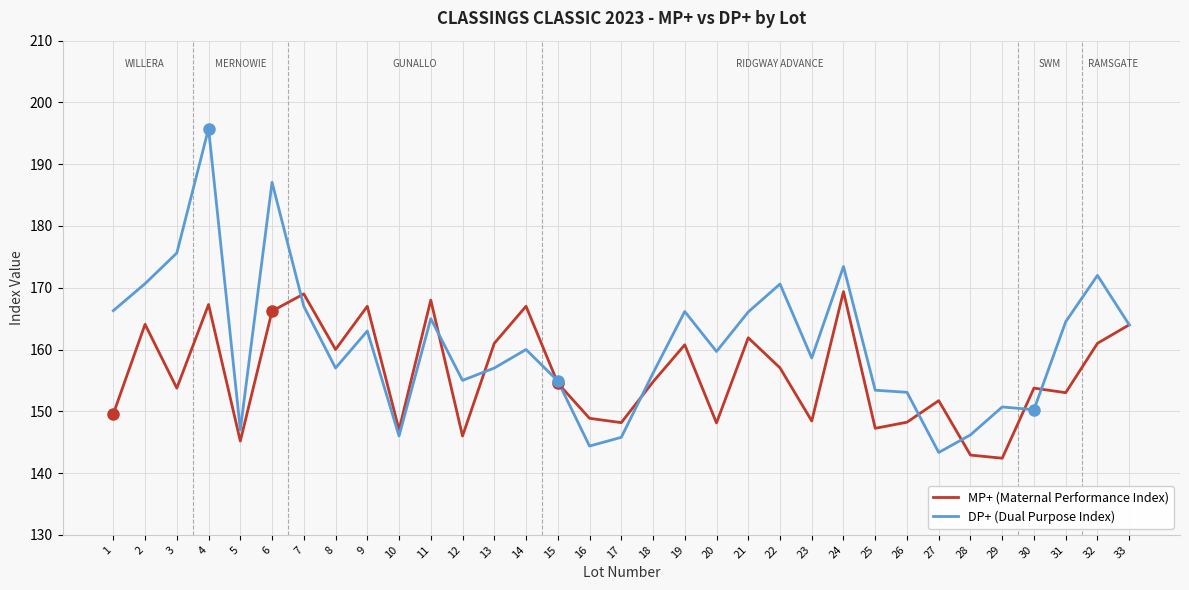

The MP+ (Maternal Performance Index) series shows 164.0 at 33. True or false?

True